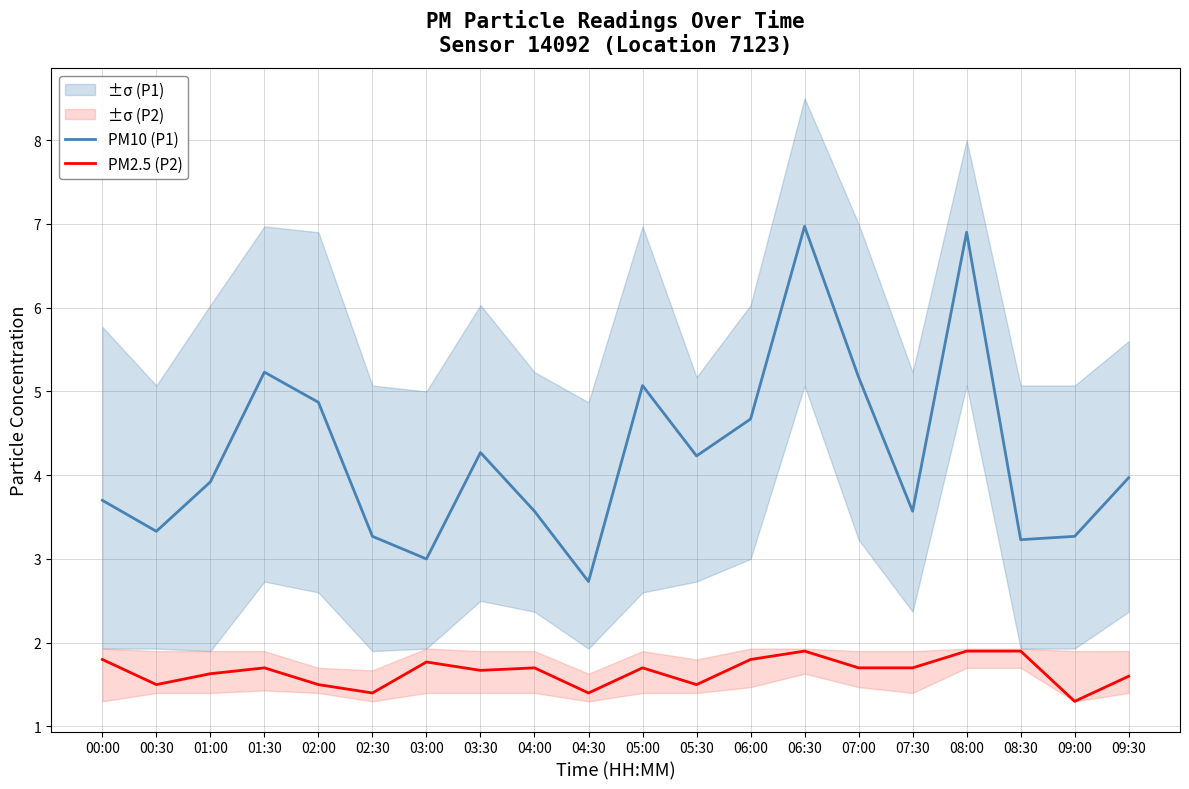

What is the lowest value of the PM10 (P1) series?

2.7